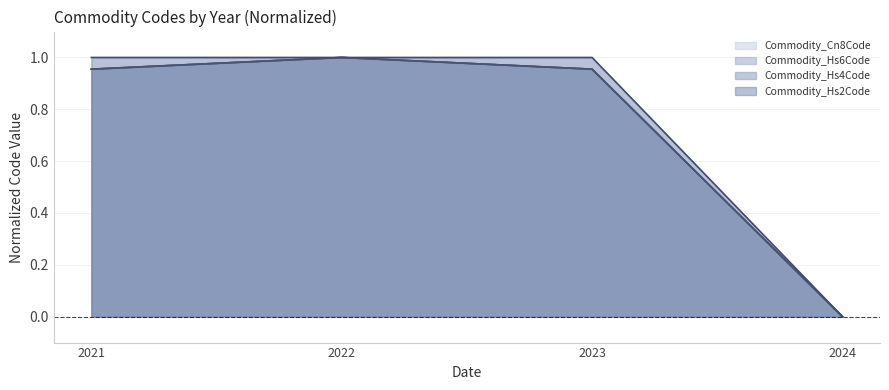

Between 2022 and 2024, which series saw the biggest shift?

Commodity_Cn8Code